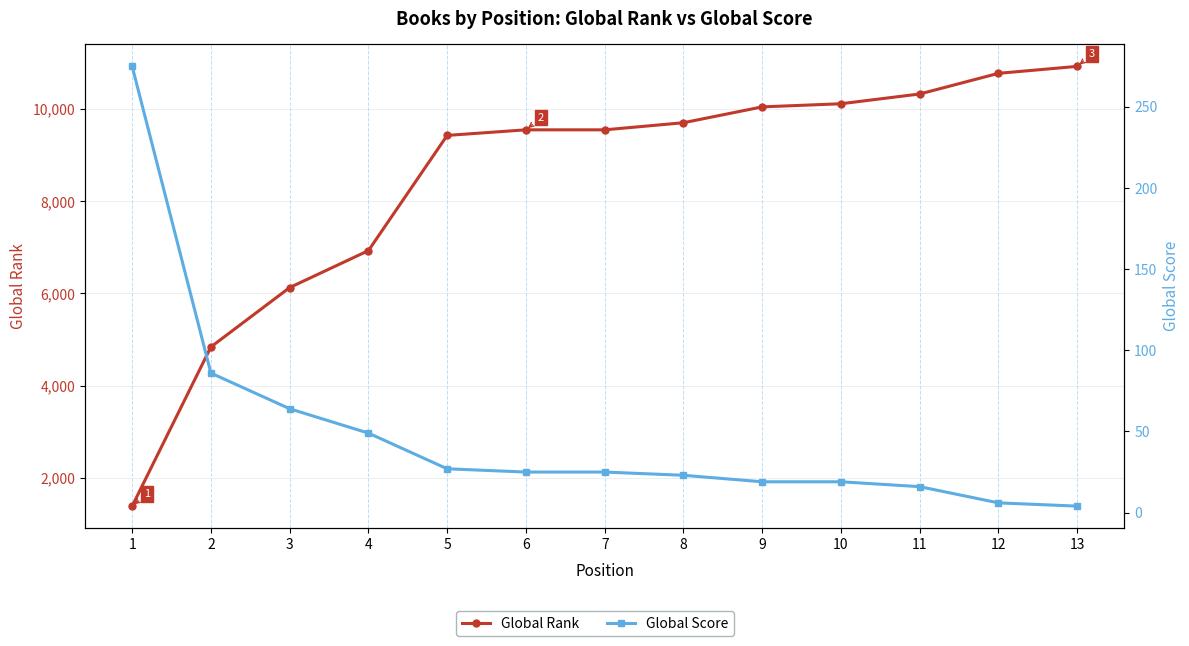

The value of Global Rank at 6 is 9550. True or false?

True